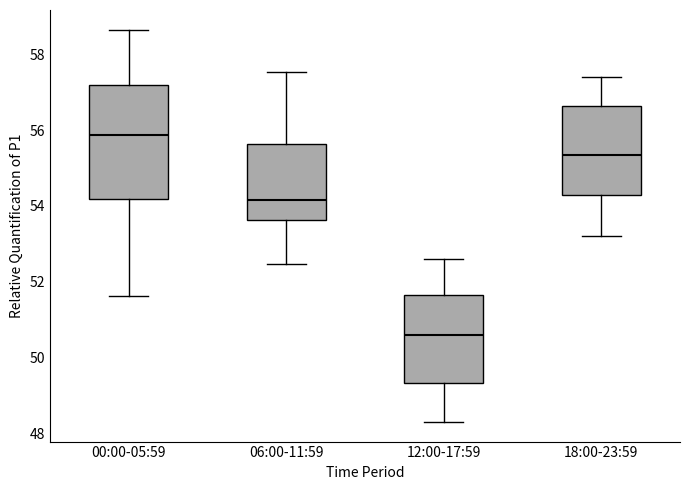

Which box's median line is the highest?

00:00-05:59